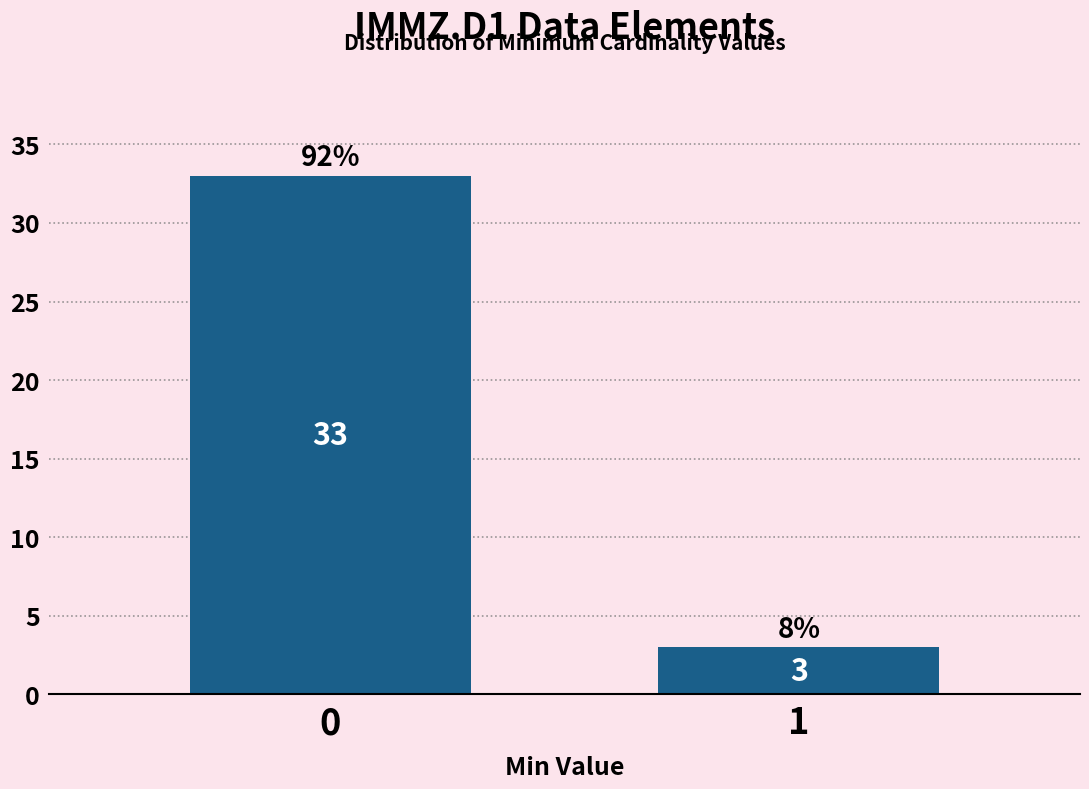

Reading right to left, list all the values displayed in this chart.

1=3	0=33